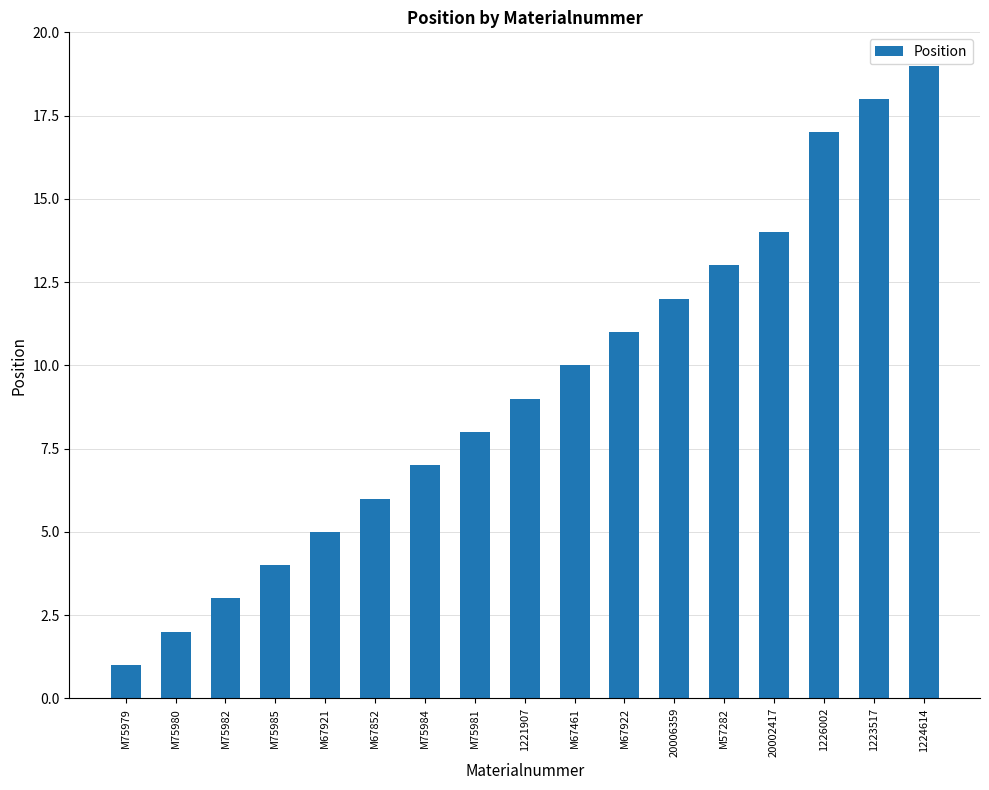

What is the ratio of the value at 1223517 to the value at M75982?

6.0